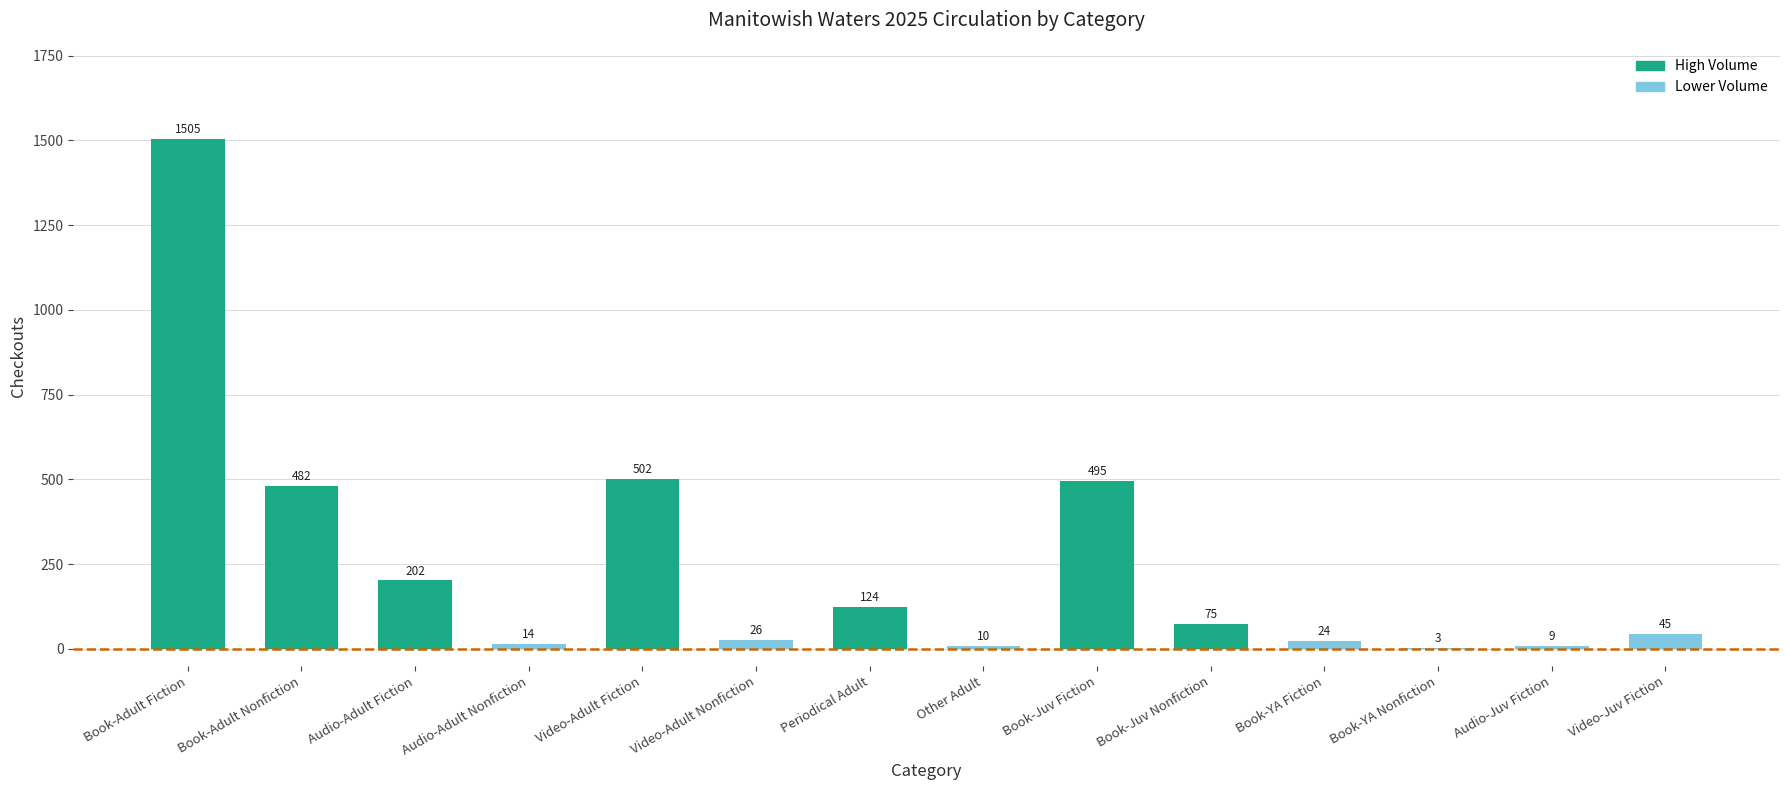

Is it true that the value at Book-Adult Nonfiction is 793?

False